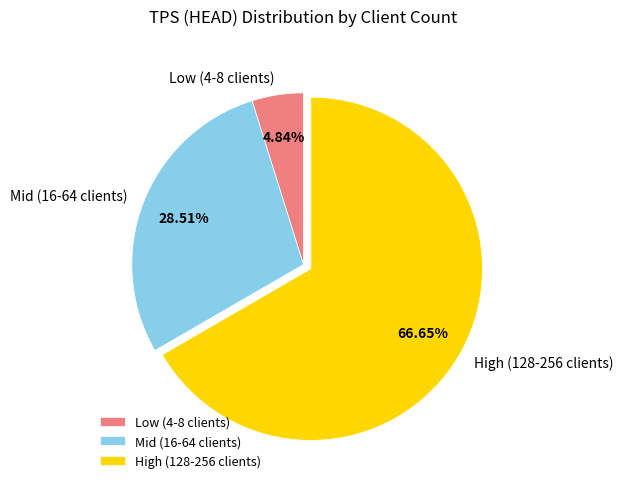

Is there a majority slice in this chart?

Yes